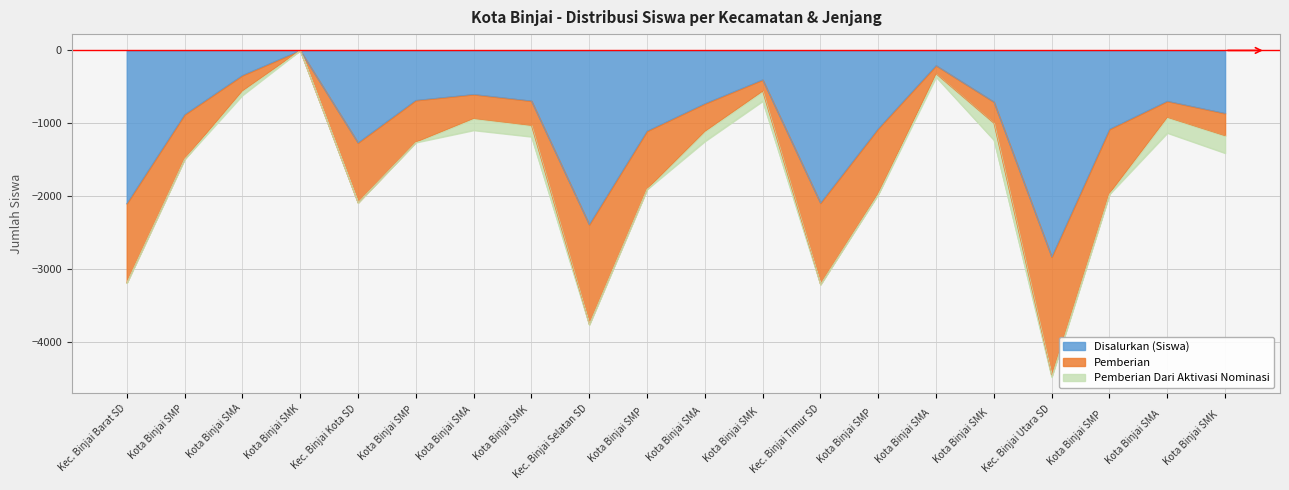

At which label is Disalurkan (Siswa) closest to -1414?

Kec. Binjai Kota SD